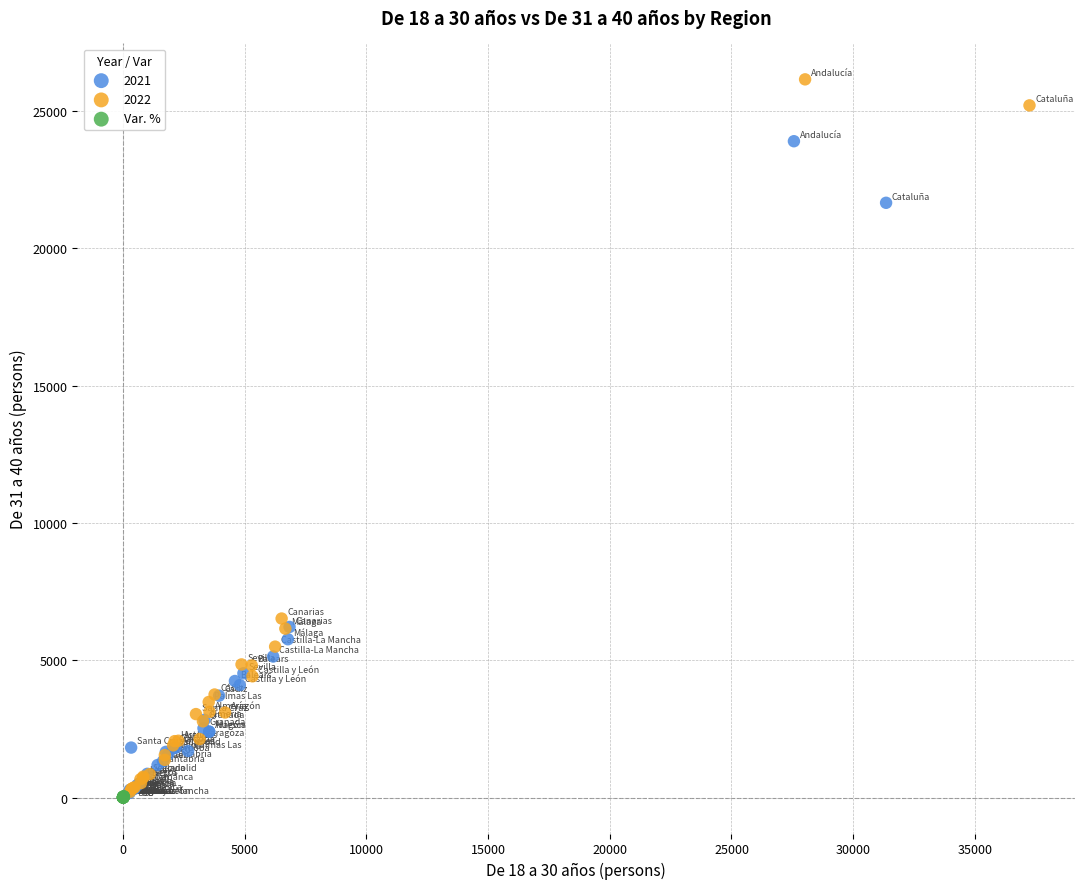

Which series has the largest Y range (max minus min)?

2022